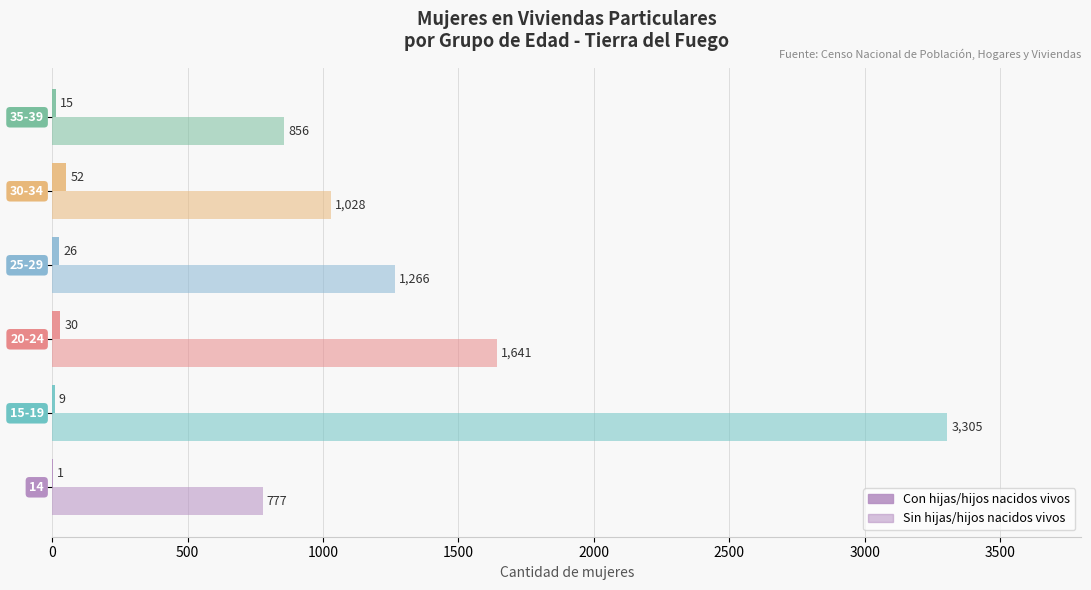

What is the greatest value displayed?

3305